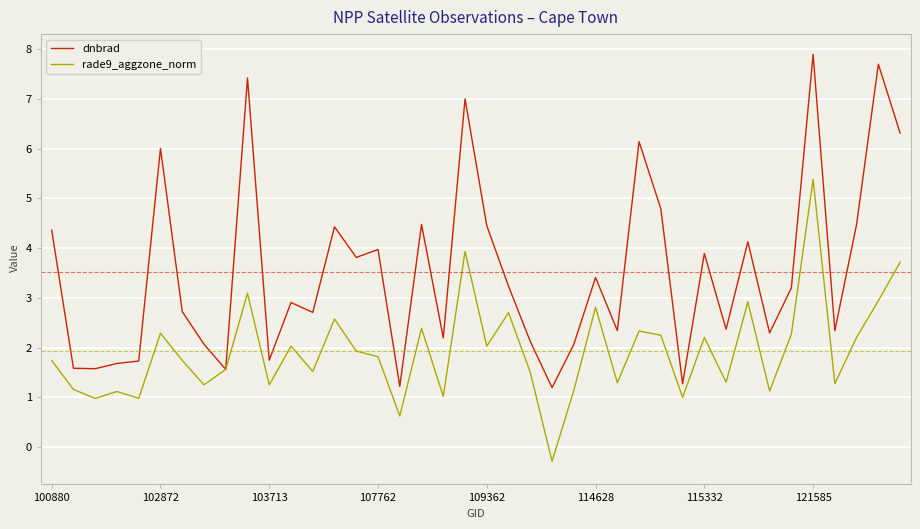

Which series has the largest total across all categories?

dnbrad